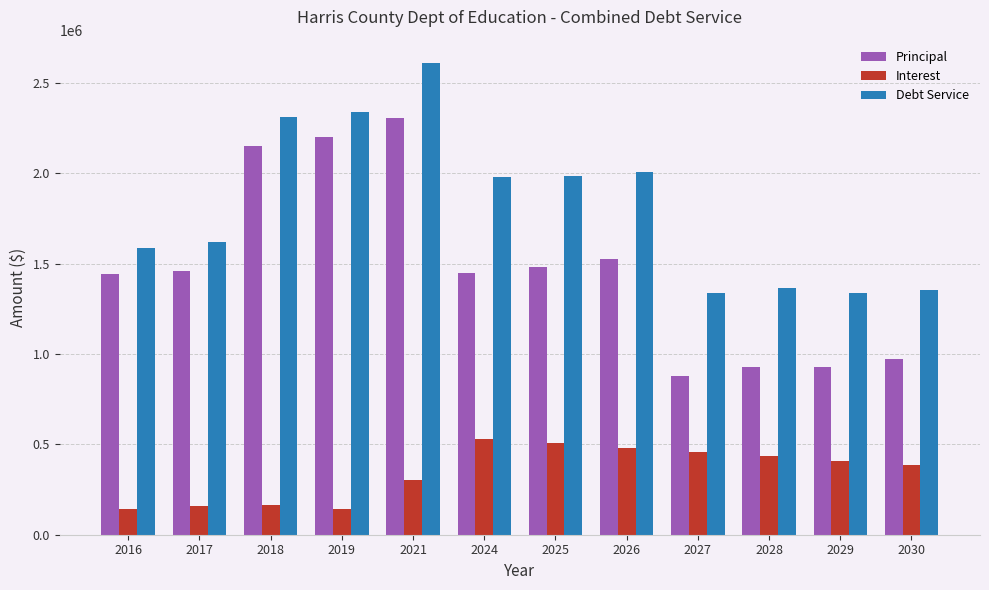

What is the difference between the maximum and minimum values in the Debt Service series?

1273587.9